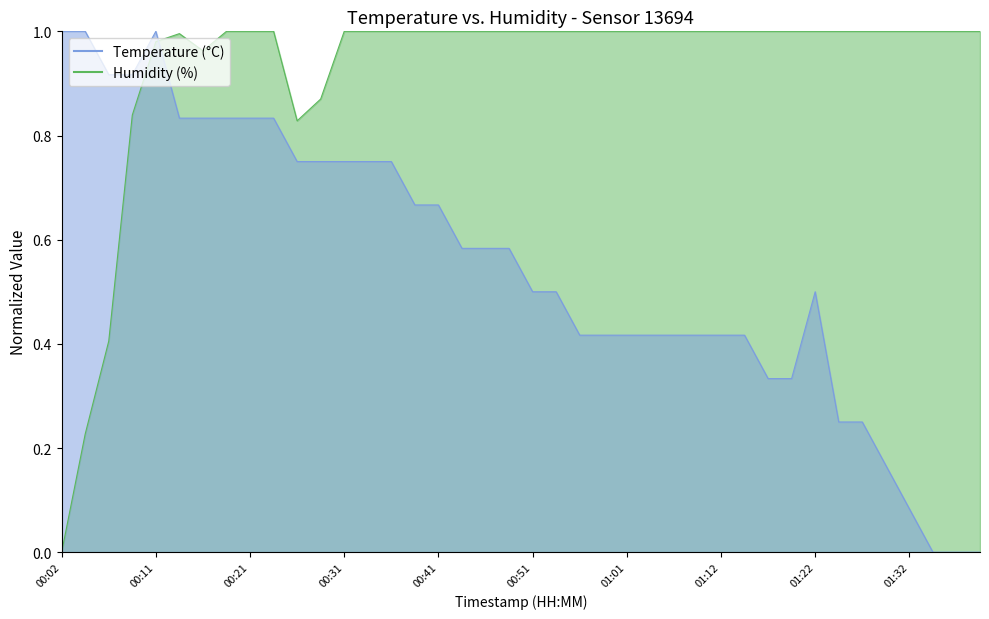

What is the value of the Temperature (°C) point at the 4th from the left?

0.9